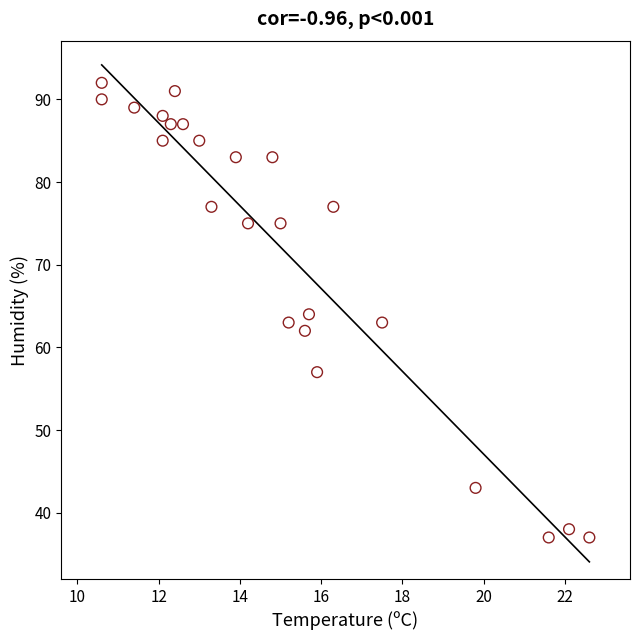

What is the range of Y values (max minus min)?

55